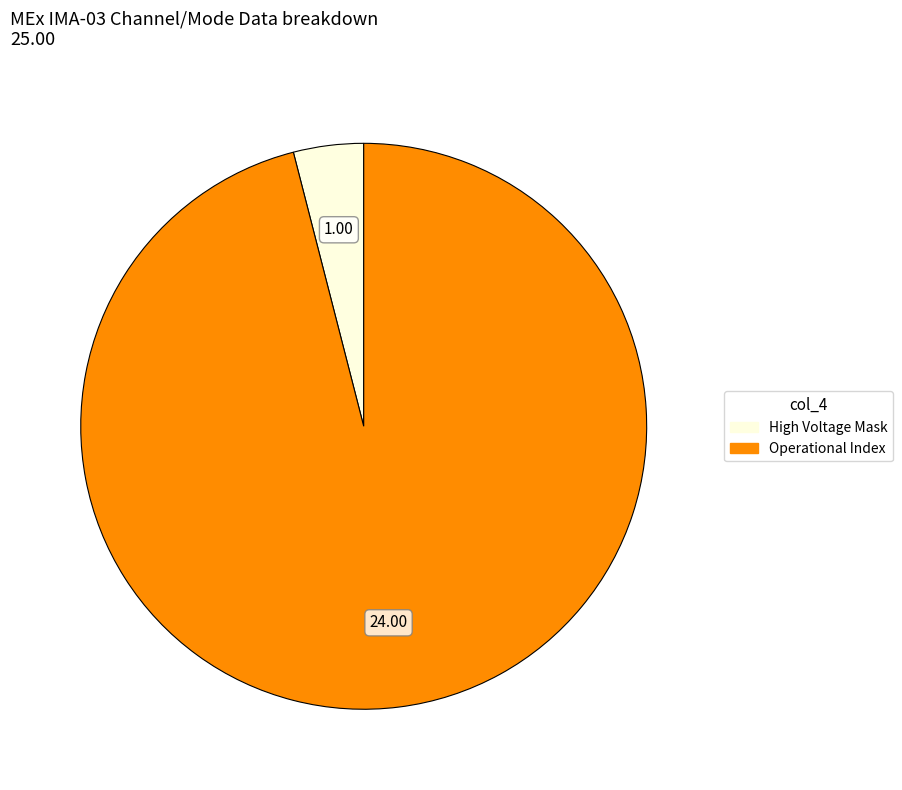

Does any single category account for the majority?

Yes